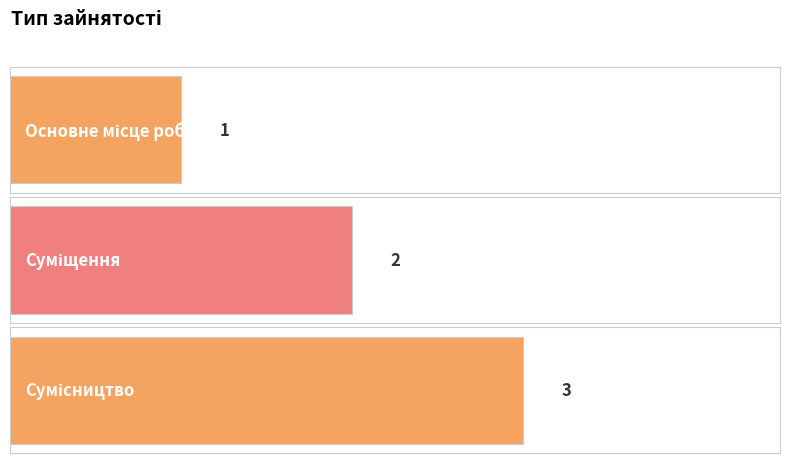

Which category has the lowest value across all series?

Основне місце роботи